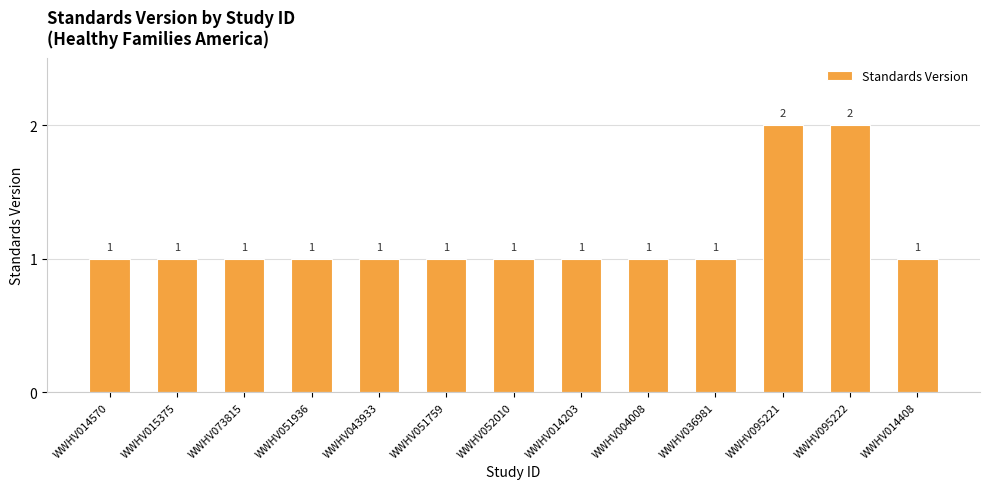

Is it true that the value at WWHV014570 is 2?

False